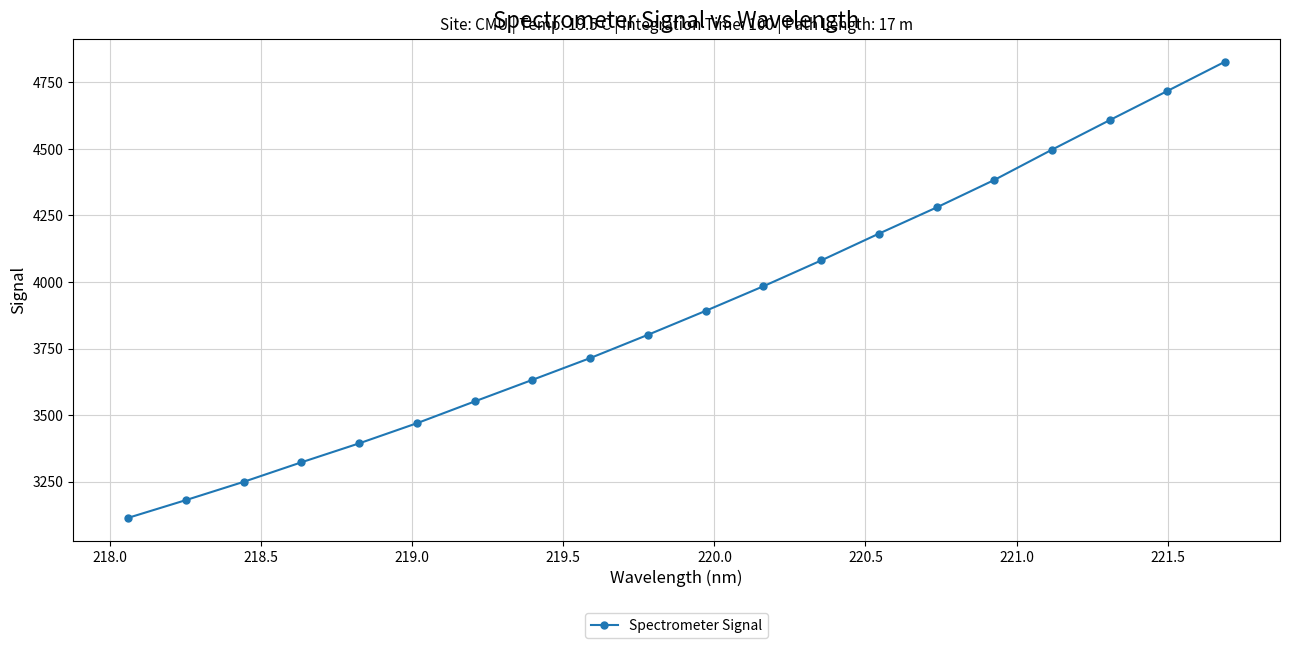

What is the value of the 14th point from the left?

4181.7